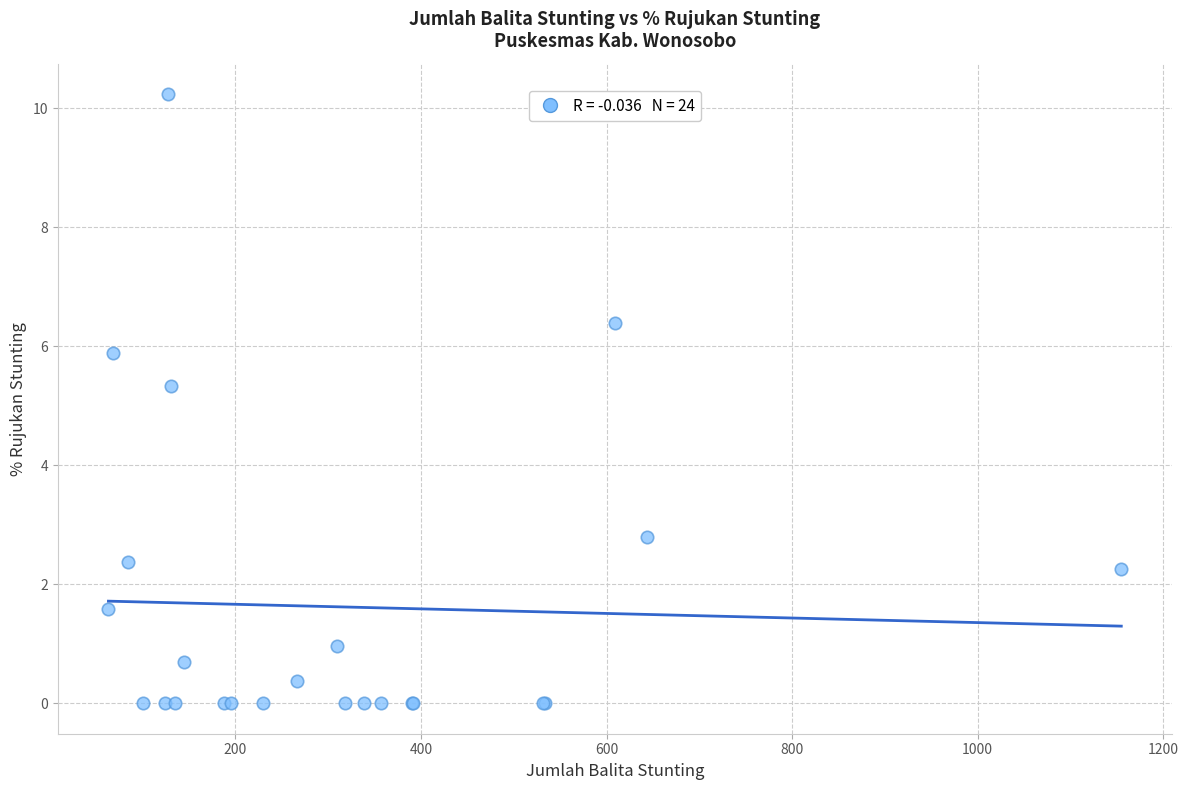

What Y value in the scatter plot is closest to 5?

5.3